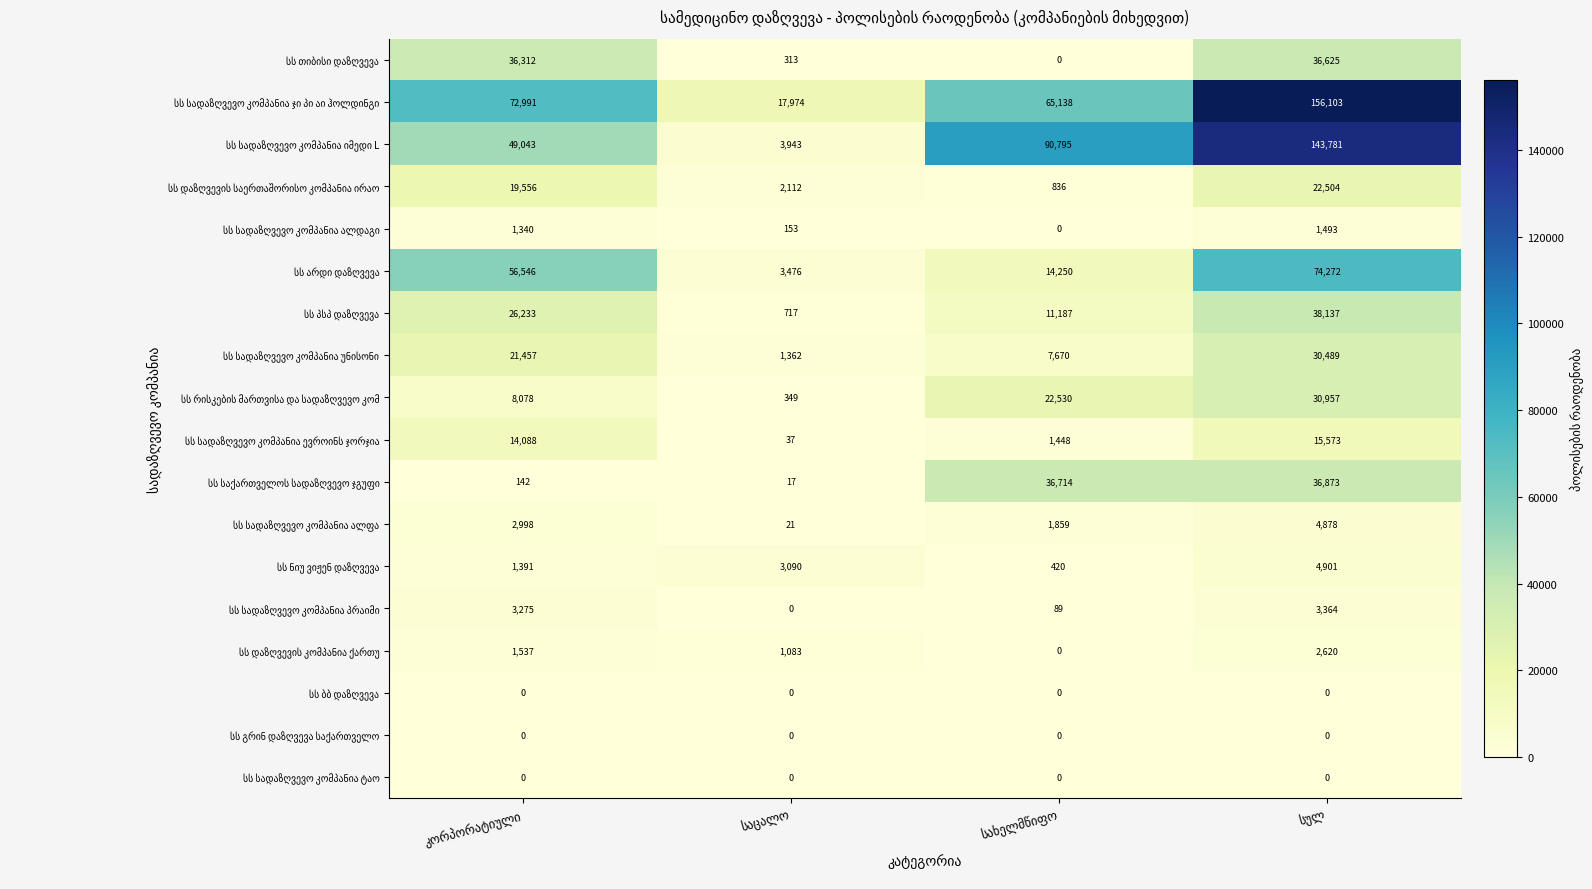

What is the greatest value displayed?

156103